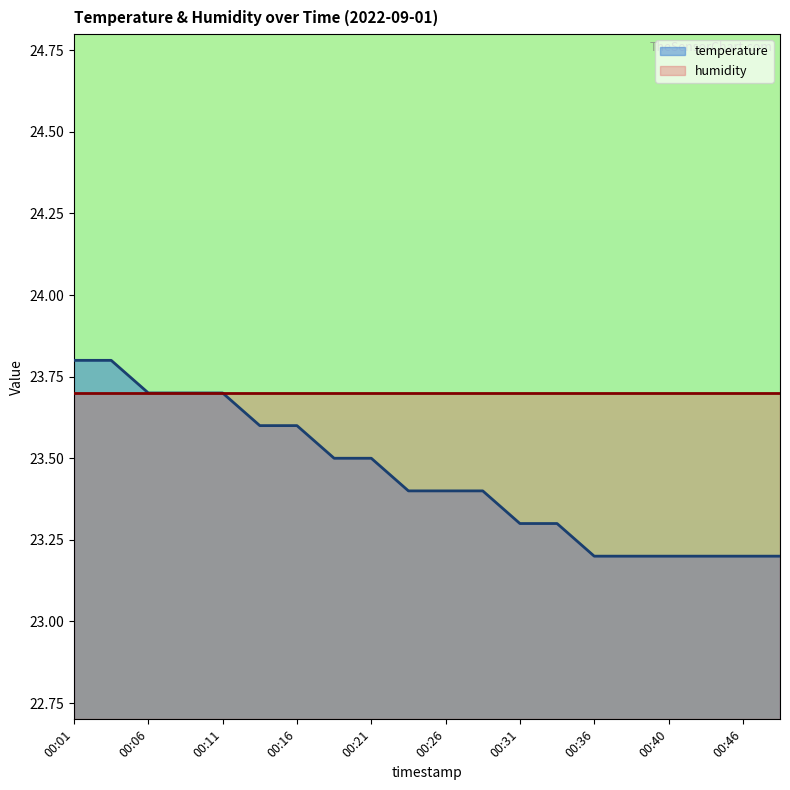

What is the value of the 6th point from the left?

23.6